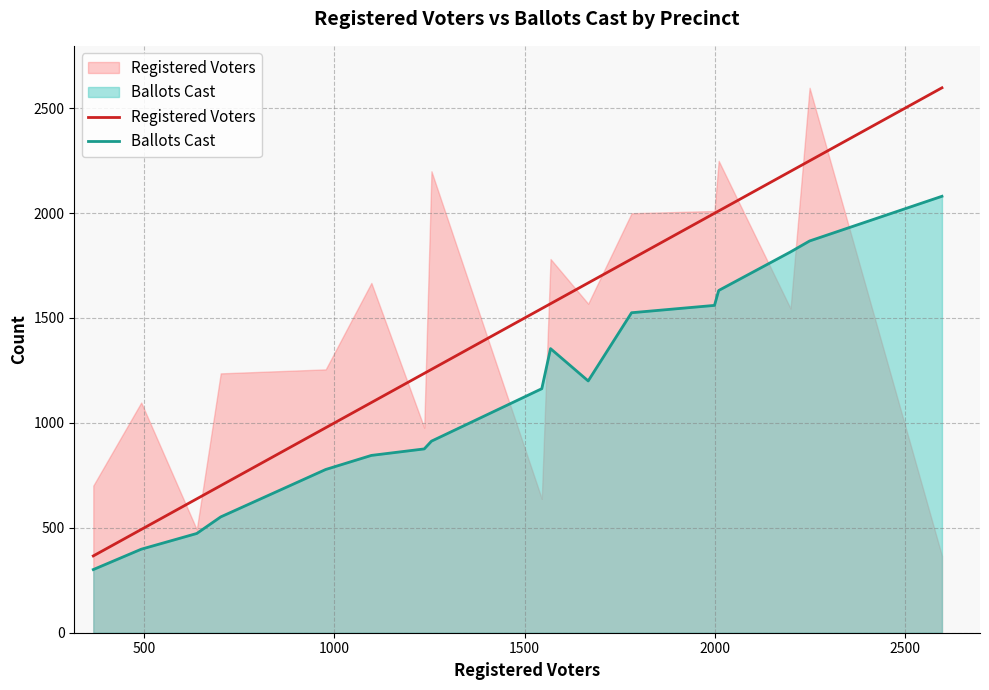

What are all the series names shown in the legend?

Registered Voters, Ballots Cast